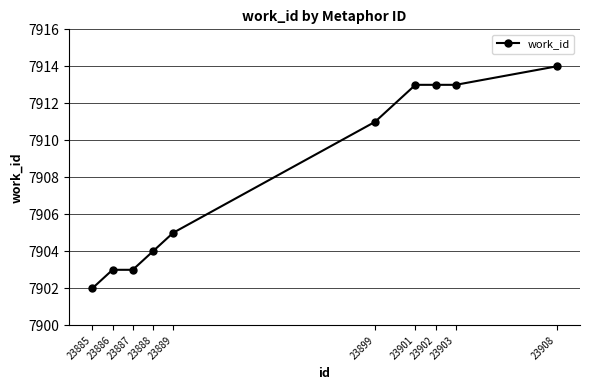

The value at 23903 is 2127. True or false?

False